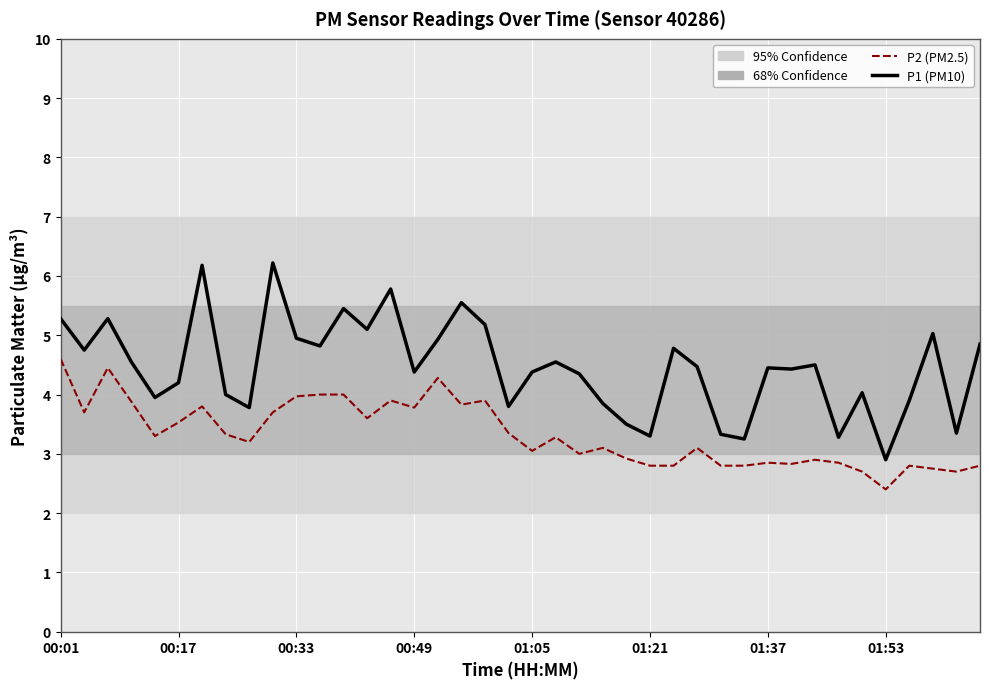

True or false: P1 (PM10) and P2 (PM2.5) cross at least once.

False